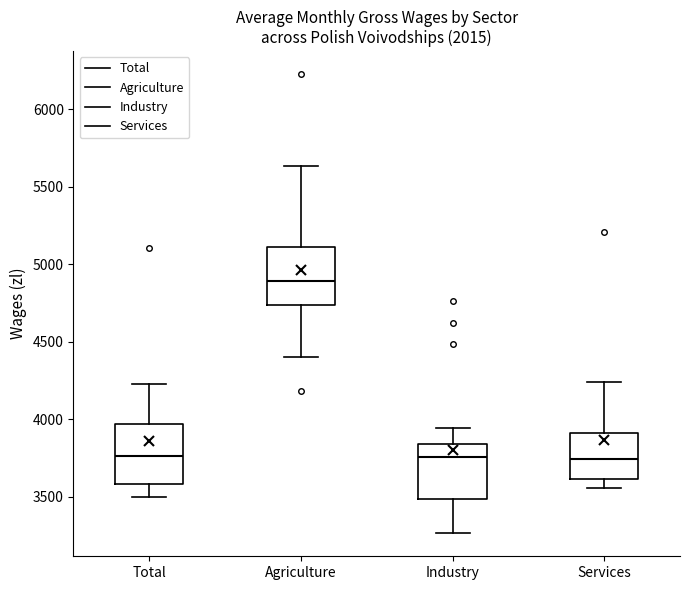

Reading left to right, read every box against the y-axis: the position of its median line, the range the box covers, and the ends of its whiskers. The values are not printed on the chart, so give them approximately, as read against the axis.

Total: median 3750, box 3600 to 3950, whiskers 3500 to 4250
Agriculture: median 4900, box 4750 to 5100, whiskers 4400 to 5650
Industry: median 3750, box 3500 to 3850, whiskers 3250 to 3950
Services: median 3750, box 3600 to 3900, whiskers 3550 to 4250